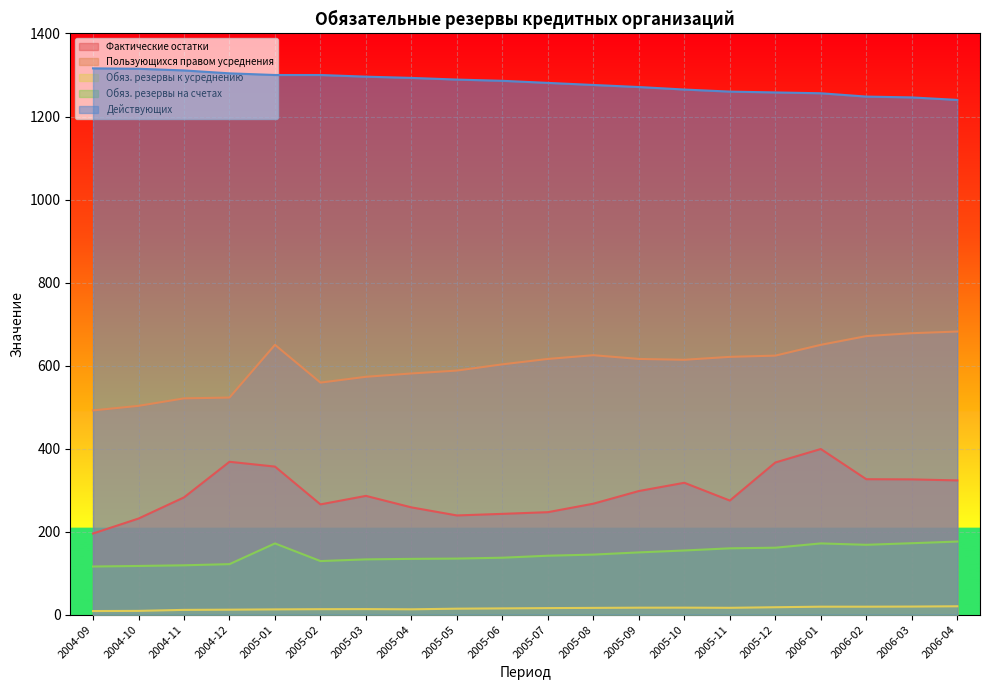

How many data points in Обяз. резервы на счетах are above 144?

10